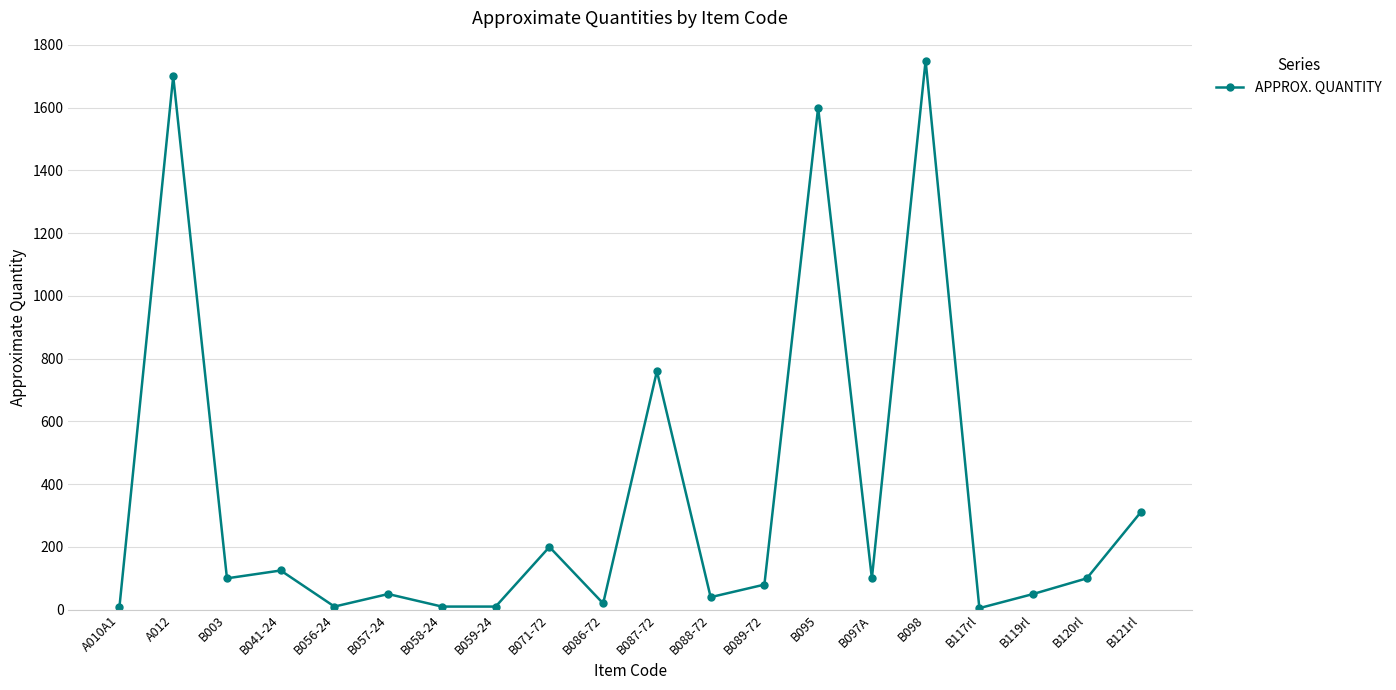

What is the change in value from B041-24 to B117rl?

-120